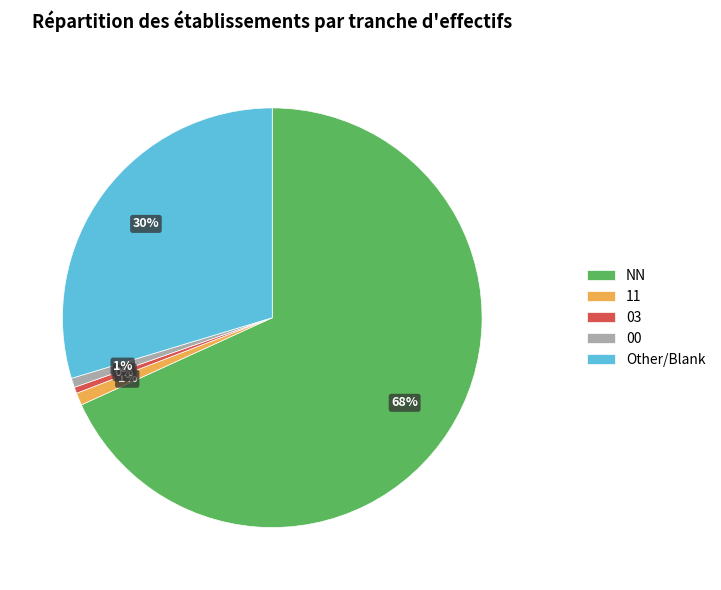

How many slices are in this pie chart?

5